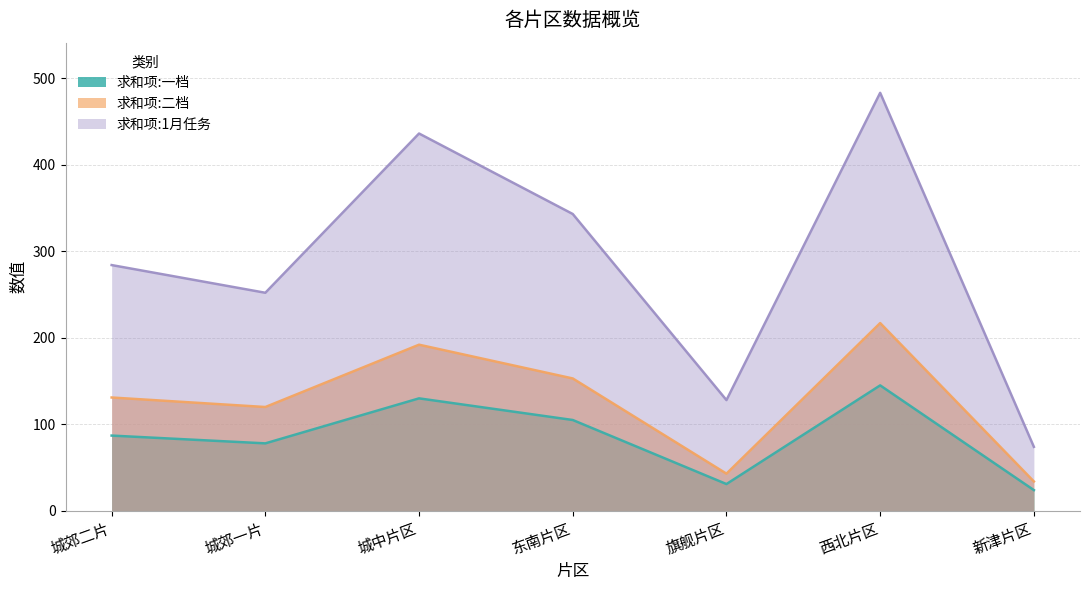

Reading left to right, transcribe all the data shown in this chart.

求和项:一档: 城郊二片=87	城郊一片=78	城中片区=130	东南片区=105	旗舰片区=31	西北片区=145	新津片区=24
求和项:二档: 城郊二片=131	城郊一片=120	城中片区=192	东南片区=153	旗舰片区=43	西北片区=217	新津片区=34
求和项:1月任务: 城郊二片=284	城郊一片=252	城中片区=436	东南片区=343	旗舰片区=128	西北片区=483	新津片区=74